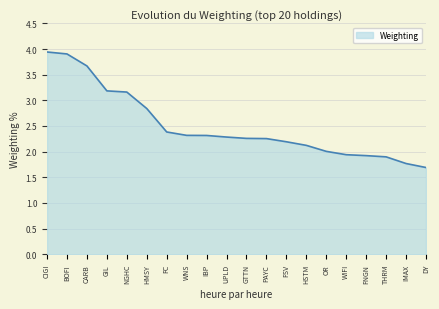

What is the smallest value displayed?

1.7